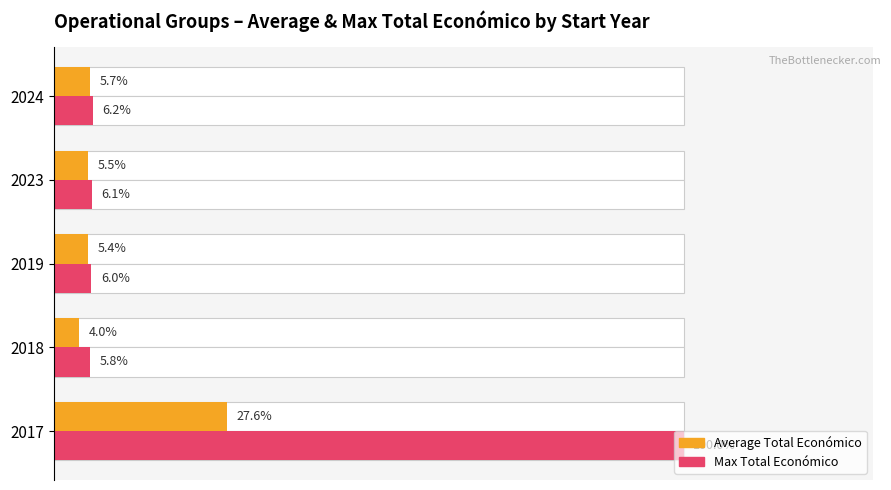

Does the chart contain stacked bars?

No